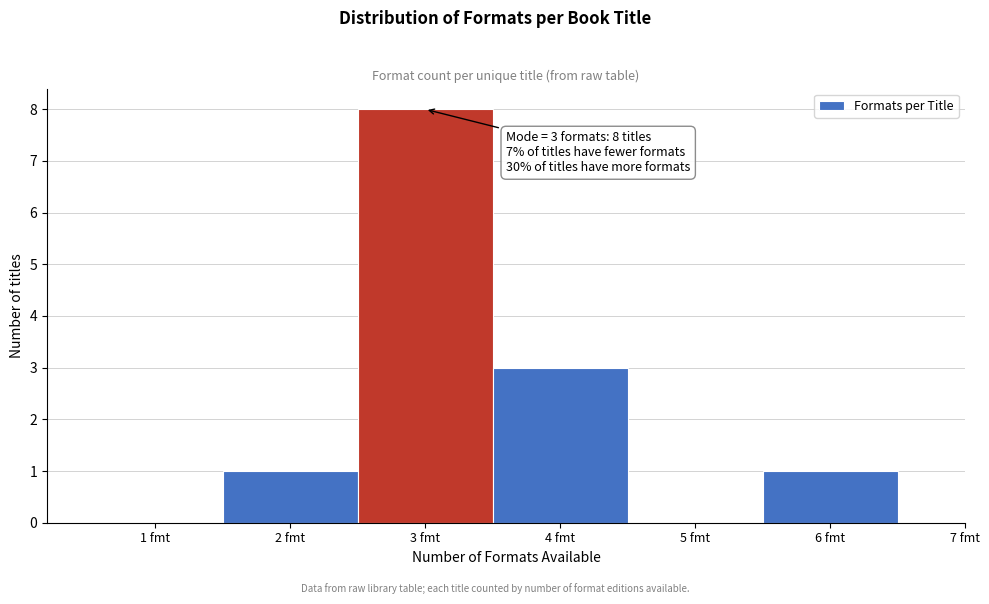

Over which range of the x-axis is the bar tallest?

2.5 to 3.5